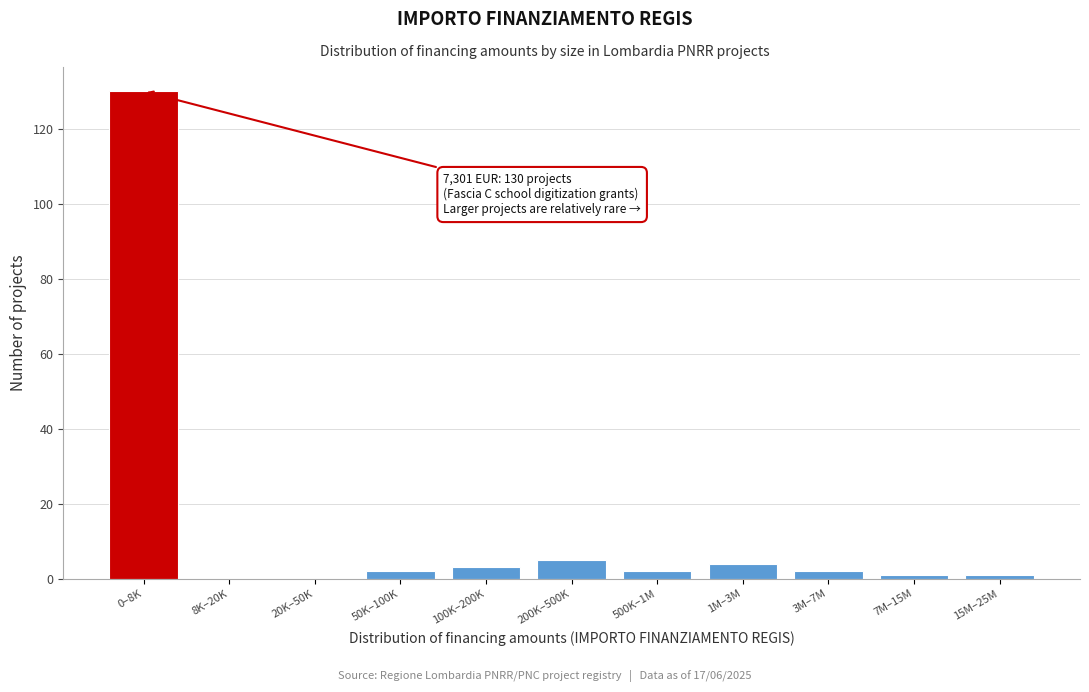

Reading left to right, extract all data points from this chart.

0–8K=130	8K–20K=0	20K–50K=0	50K–100K=2	100K–200K=3	200K–500K=5	500K–1M=2	1M–3M=4	3M–7M=2	7M–15M=1	15M–25M=1